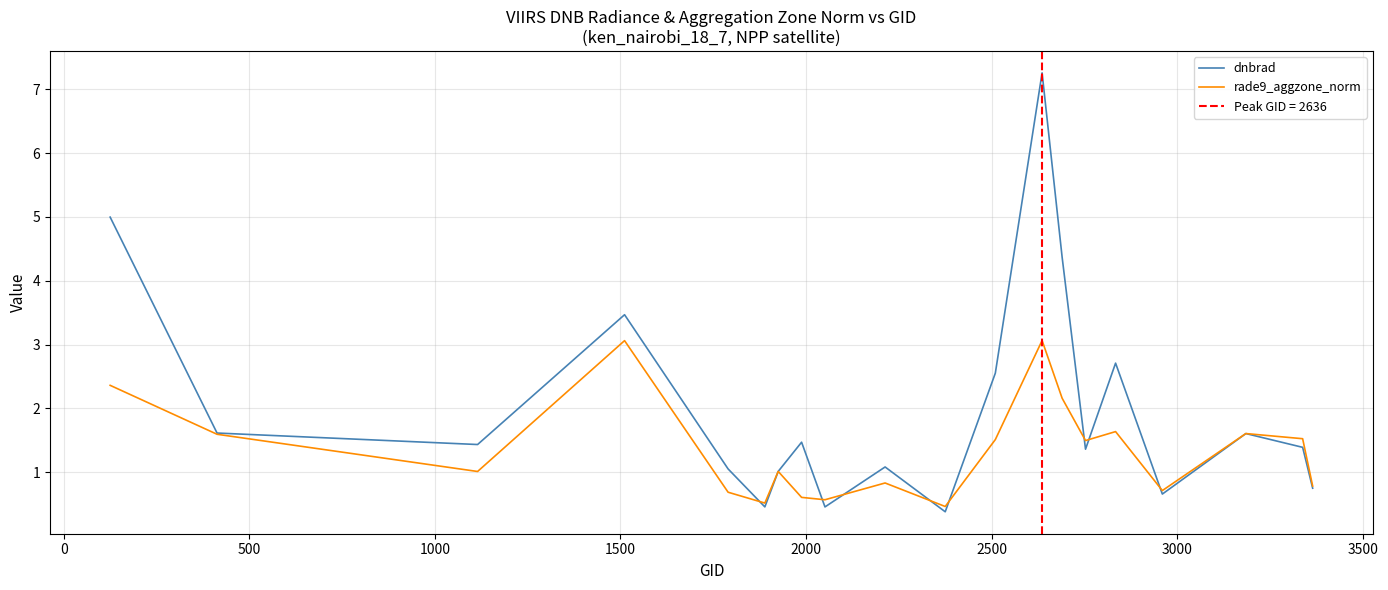

What is the lowest value of the rade9_aggzone_norm series?

0.5